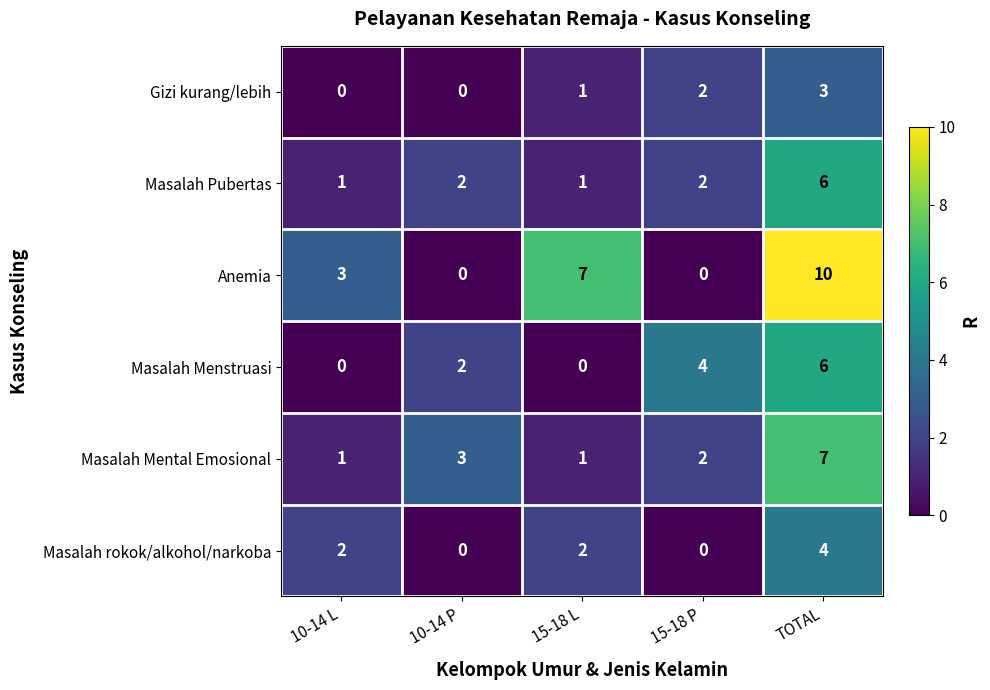

Which label corresponds to the largest value in the chart?

TOTAL